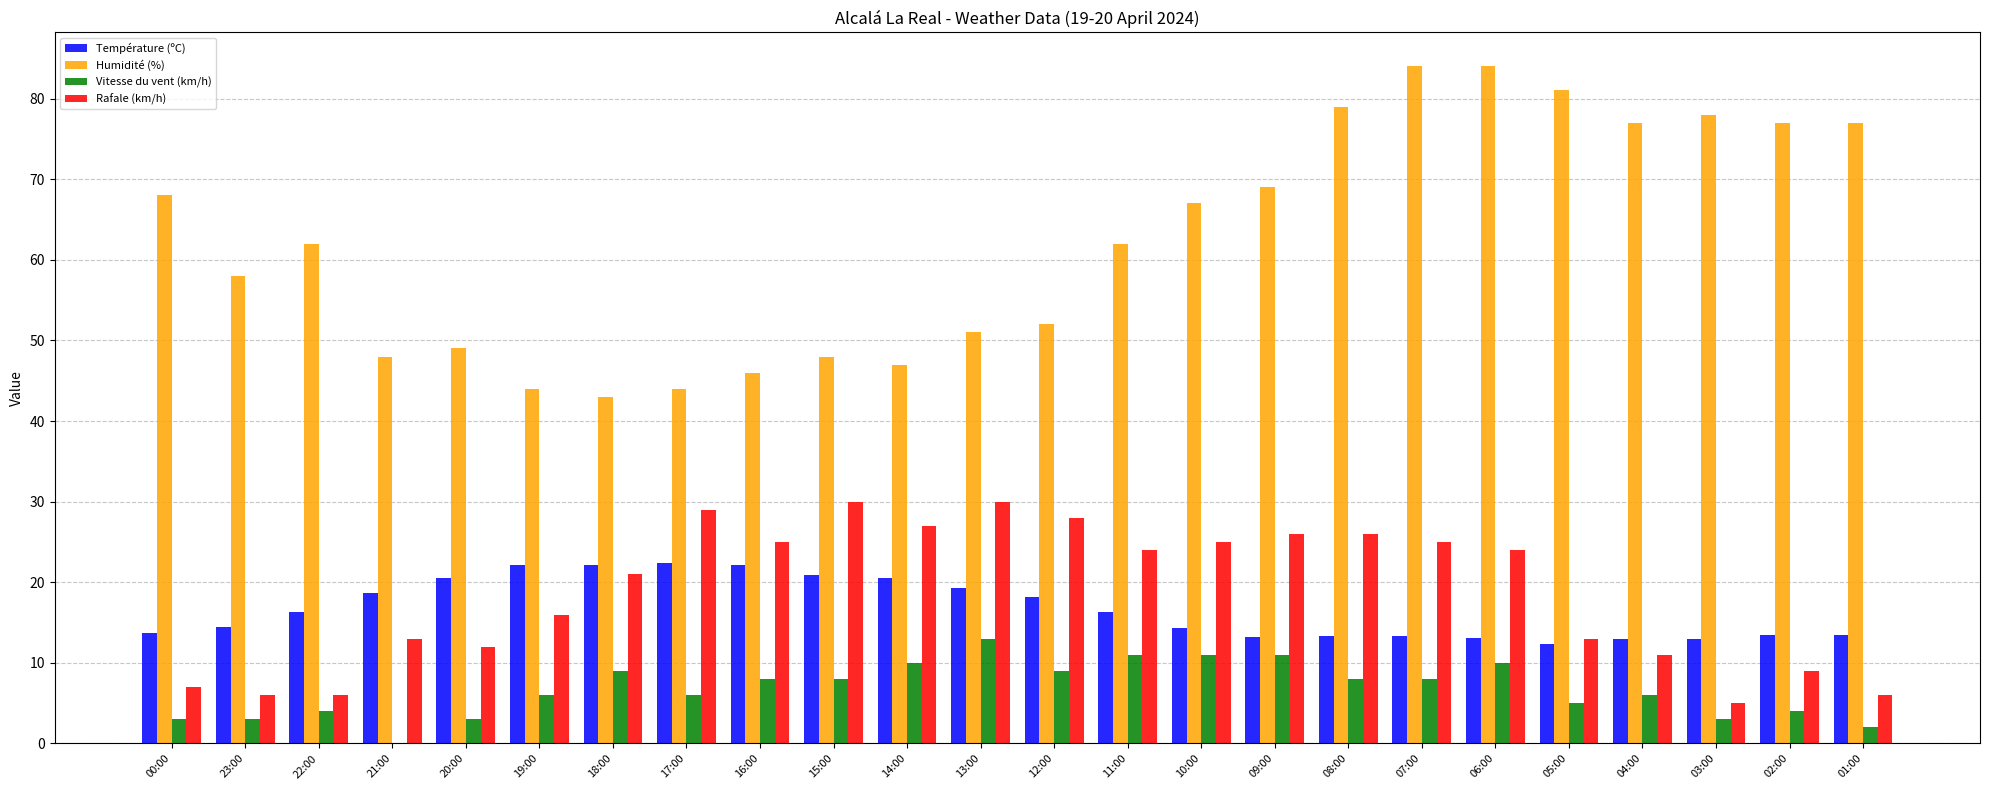

The Vitesse du vent (km/h) series shows 11.0 at 09:00. True or false?

True